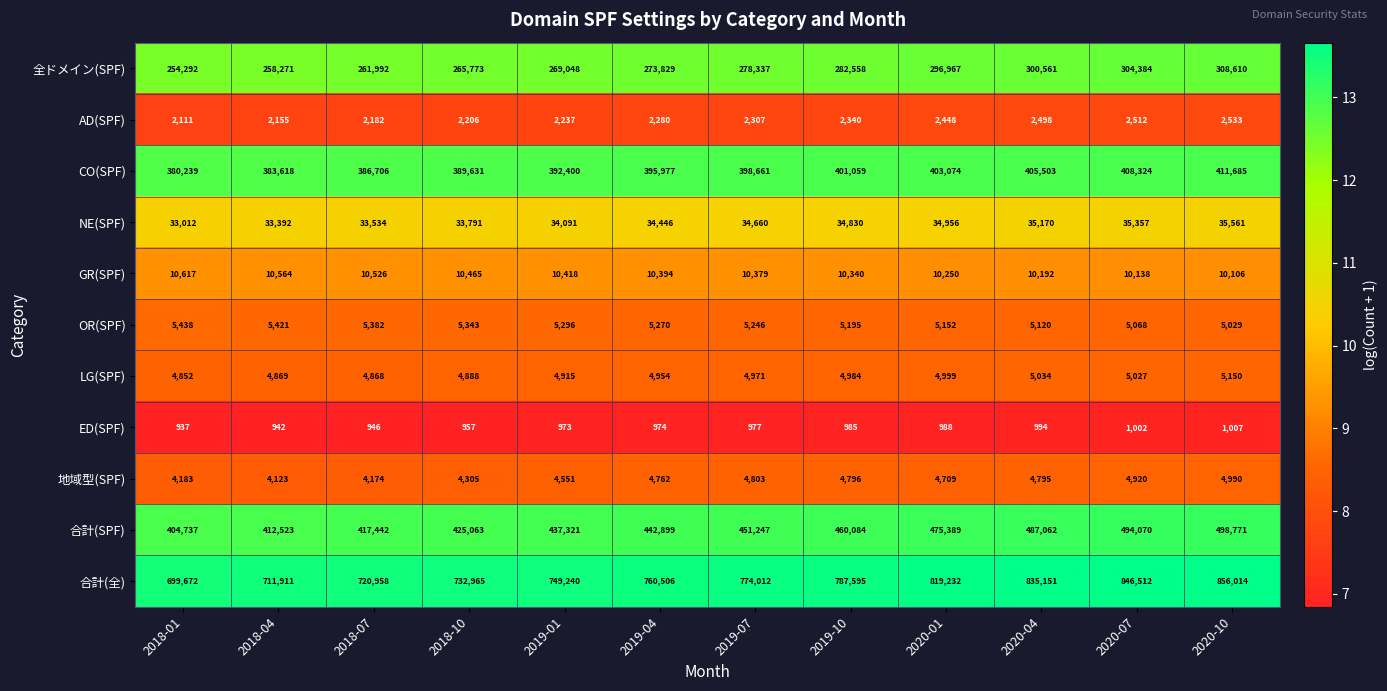

How many distinct data groups are displayed?

11